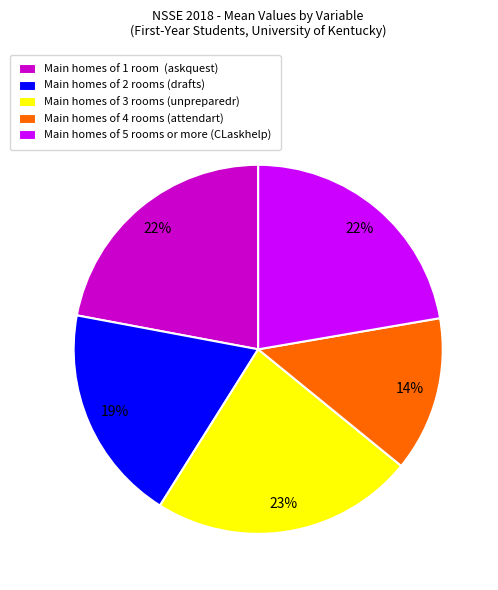

Which category has the smallest portion of the pie?

Main homes of 4 rooms (attendart)